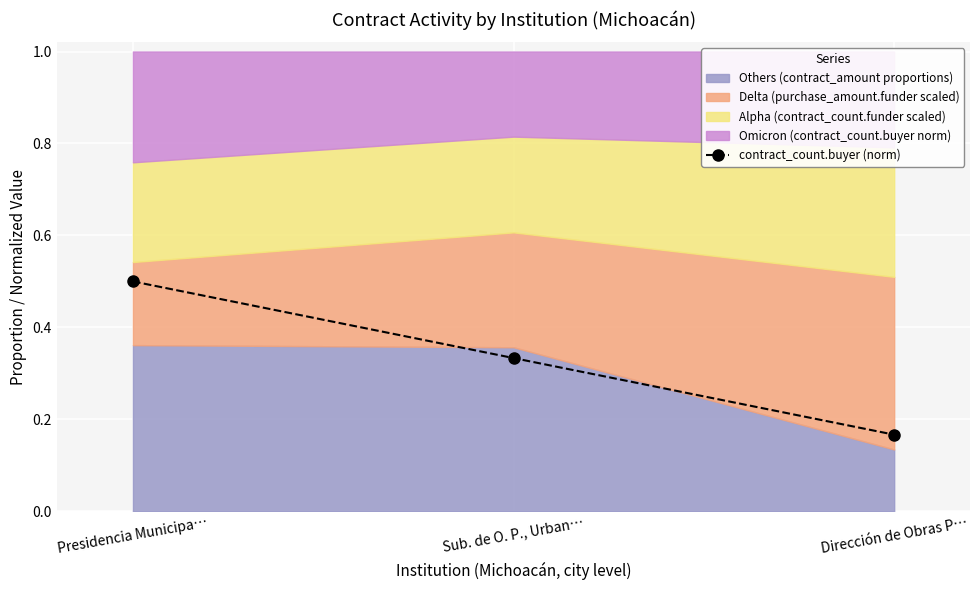

How many lines are shown in the chart?

1